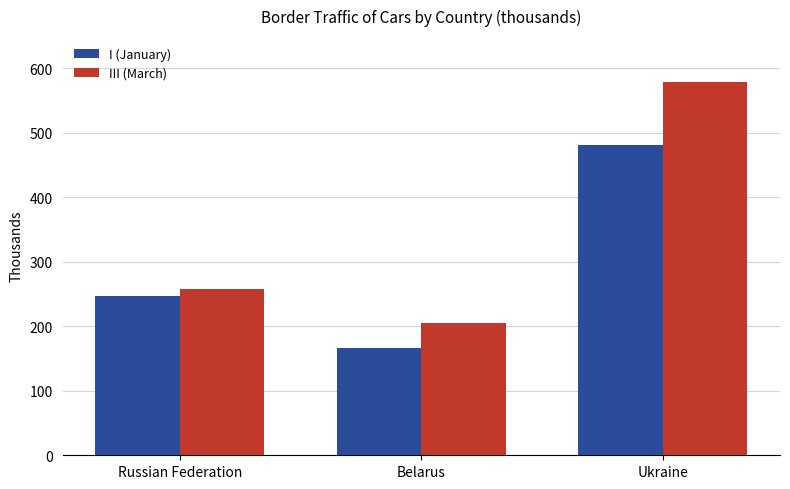

True or false: III (March) has a value of 326.1 at Belarus.

False